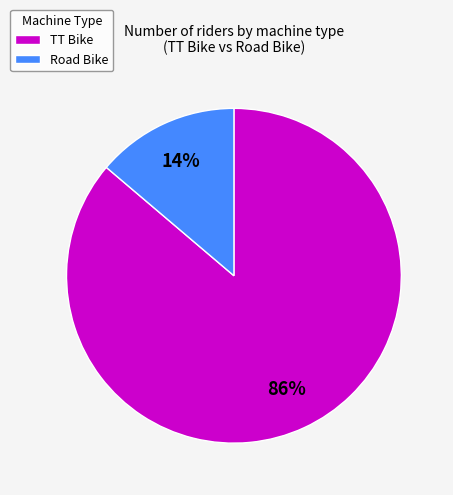

Does TT Bike represent more than half of the total?

Yes